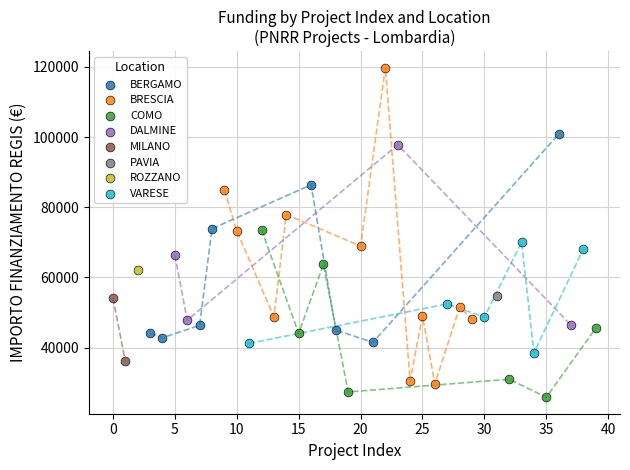

What are all the series names shown in the legend?

BERGAMO, BRESCIA, COMO, DALMINE, MILANO, PAVIA, ROZZANO, VARESE